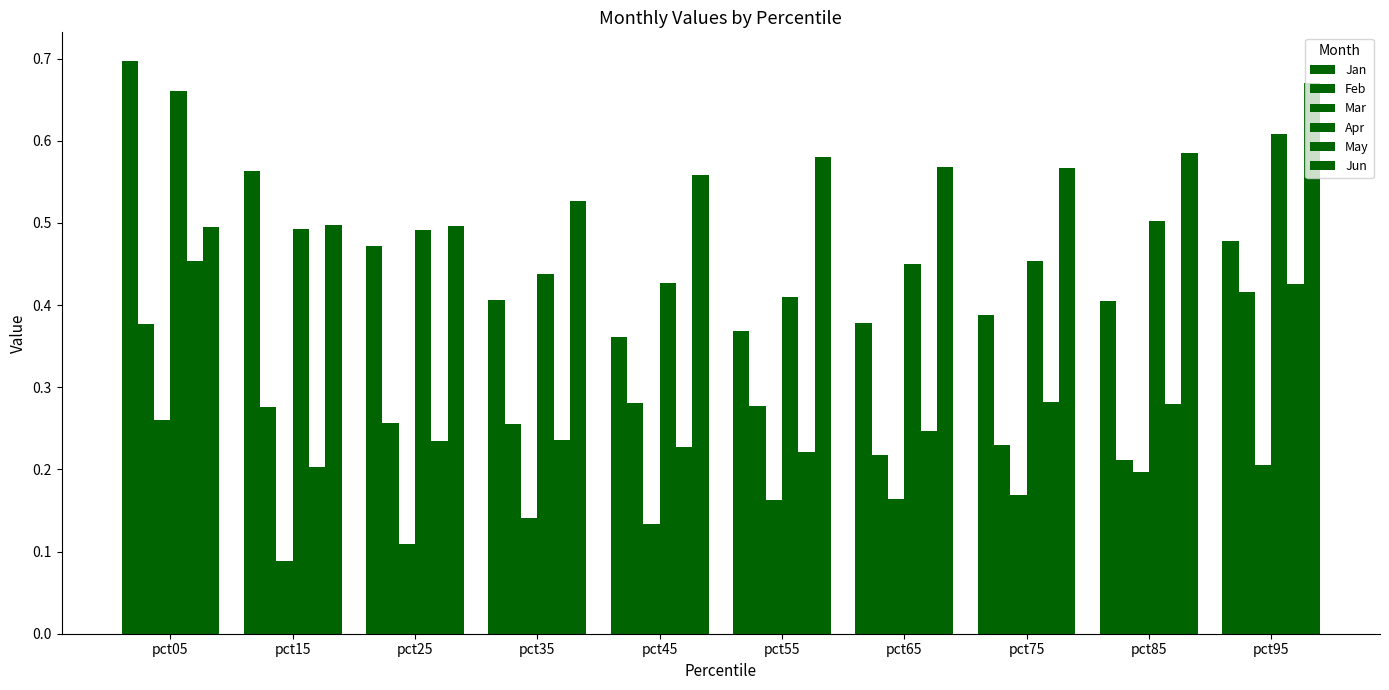

List the labels in order of Jun value, largest first.

pct95, pct85, pct55, pct65, pct75, pct45, pct35, pct15, pct25, pct05